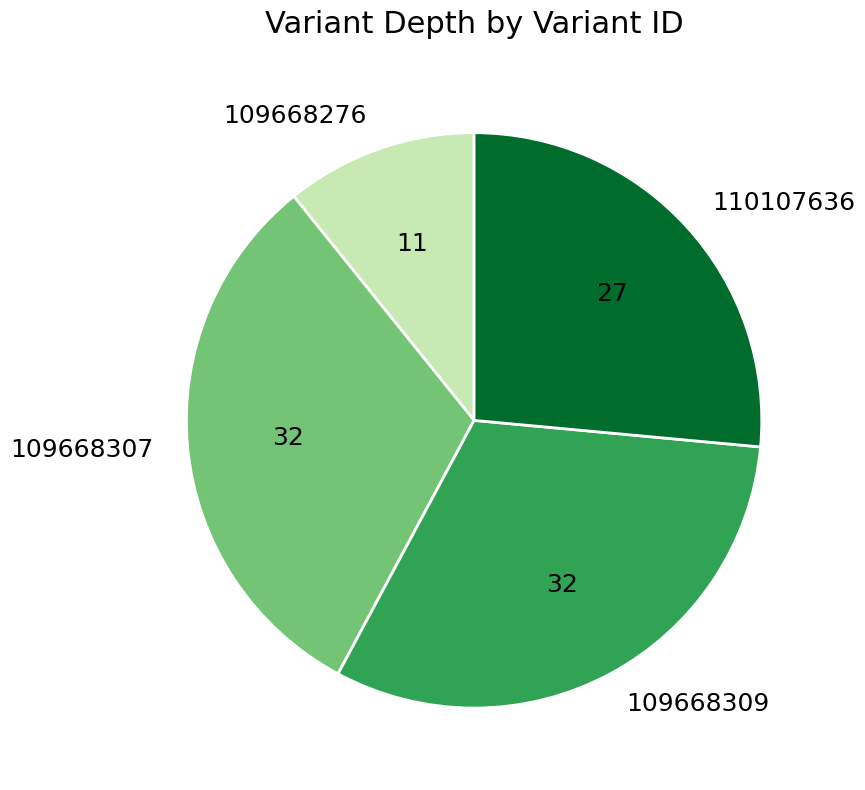

Do 110107636 and 109668309 together represent more than half of the pie?

Yes